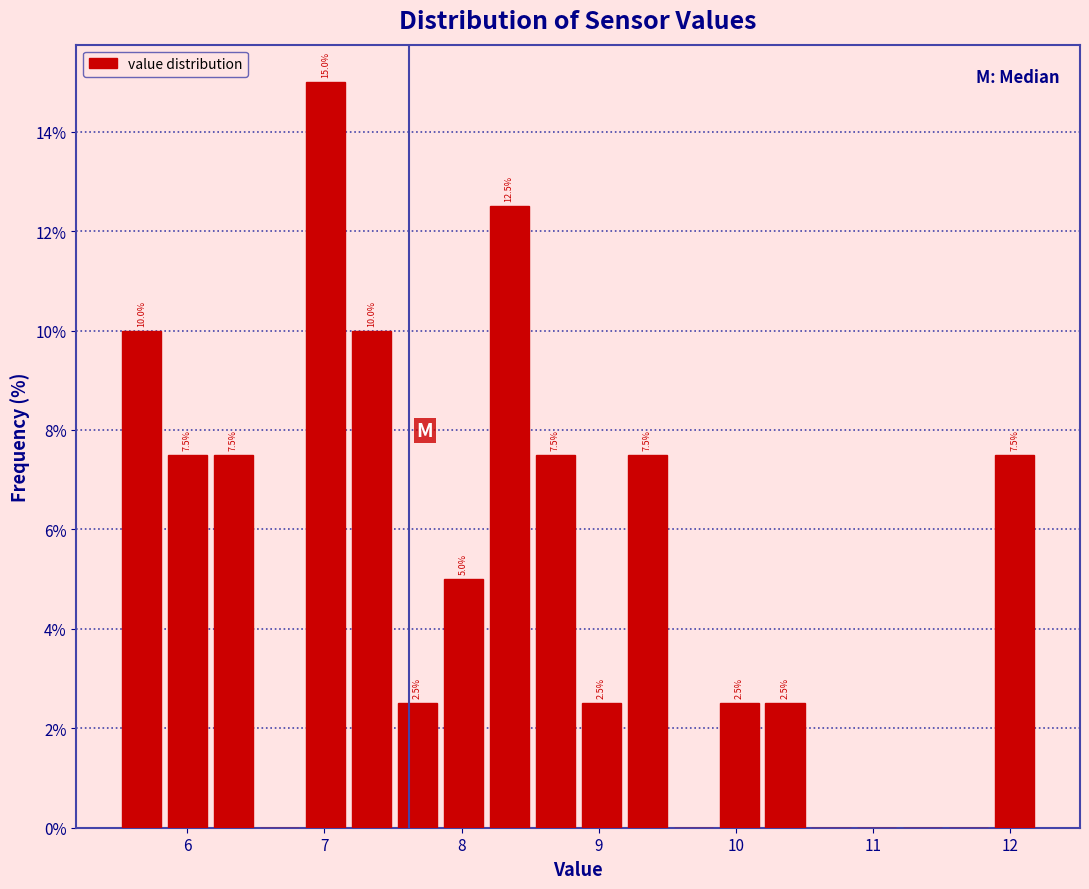

Around what value on the x-axis is the tallest bar? Give the approximate position of its centre, as read against the axis.

7.0